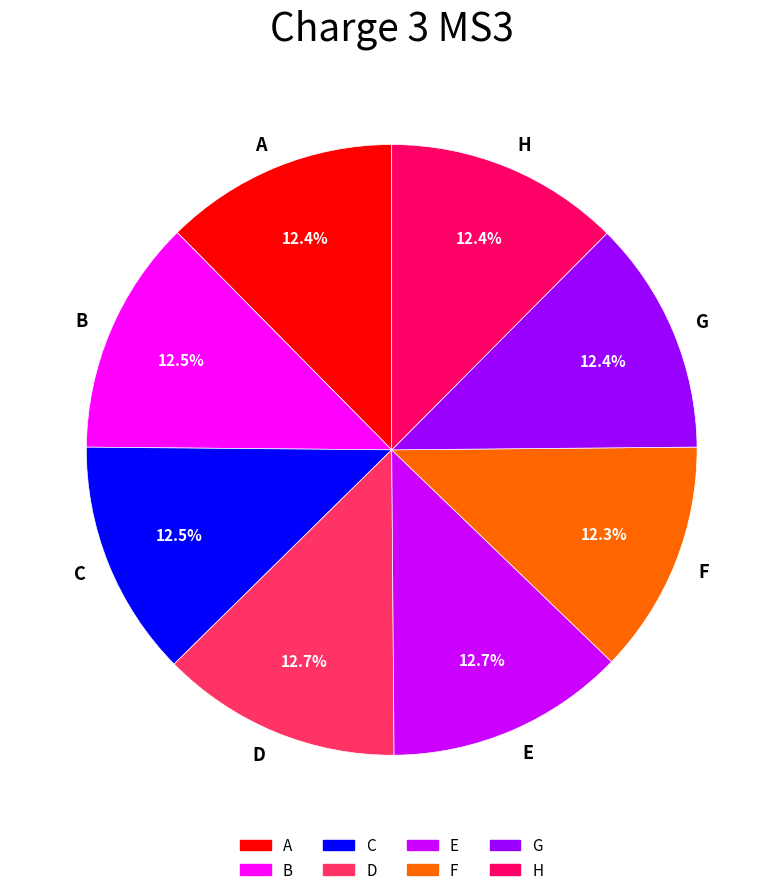

What portion of the pie excludes F?

87.7%